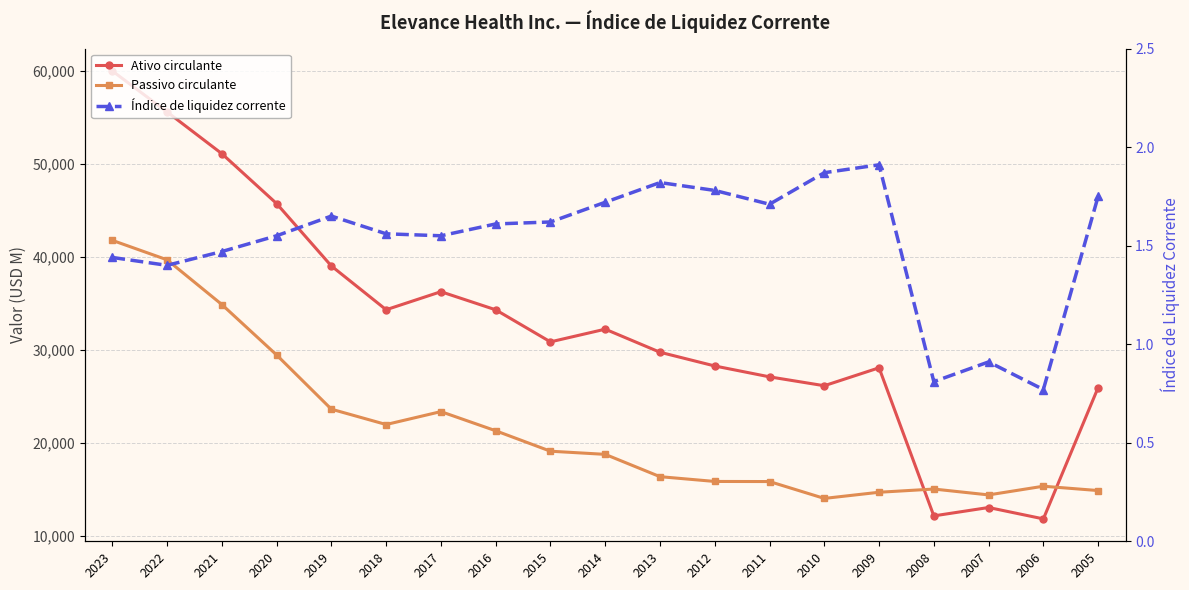

What are all the series names shown in the legend?

Ativo circulante, Passivo circulante, Índice de liquidez corrente